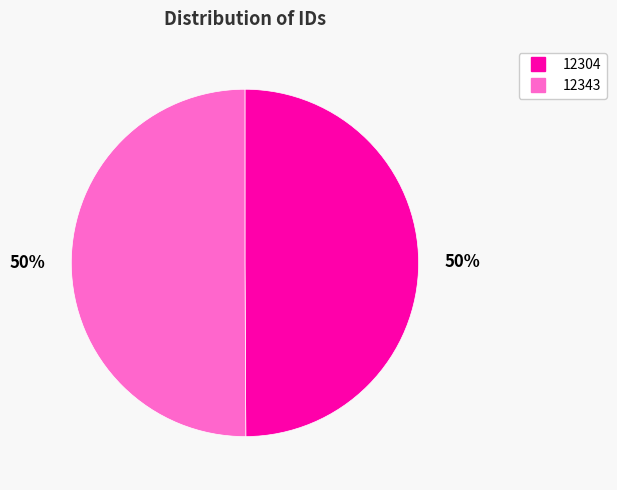

How many slices are in this pie chart?

2